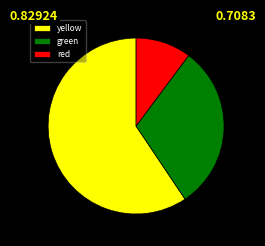

Which has a higher value, yellow or red?

yellow